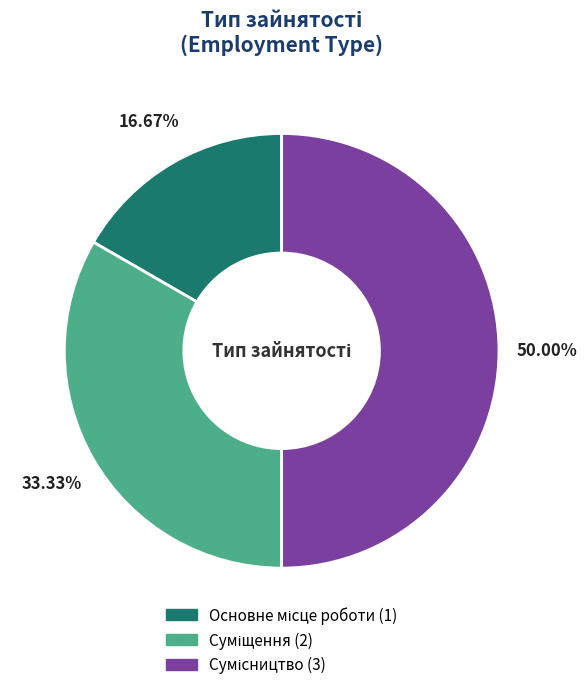

How many slices are in this pie chart?

3